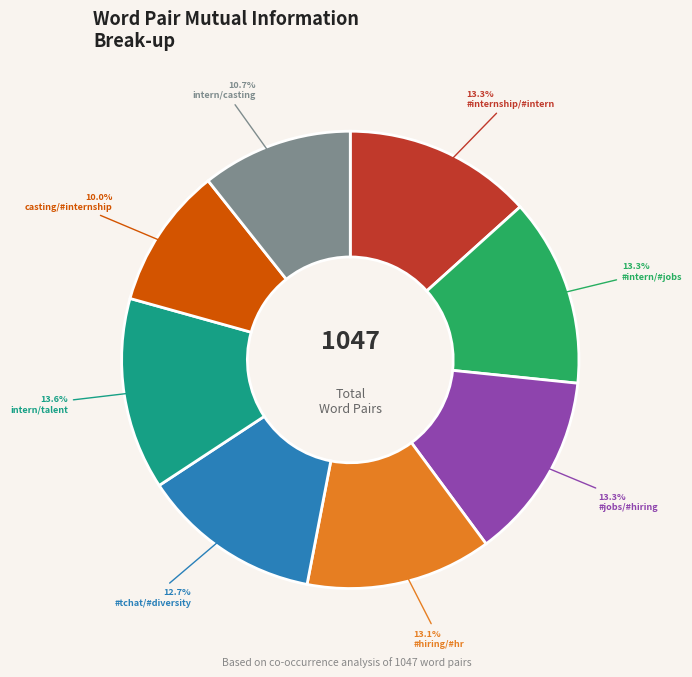

Does any single category account for the majority?

No